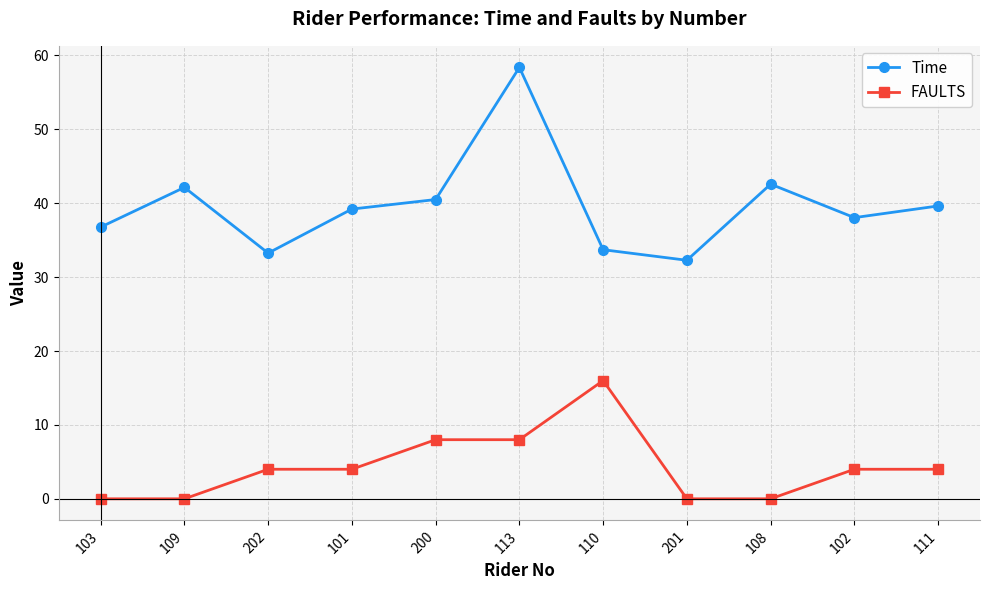

What is the label of the 1st point from the right?

111